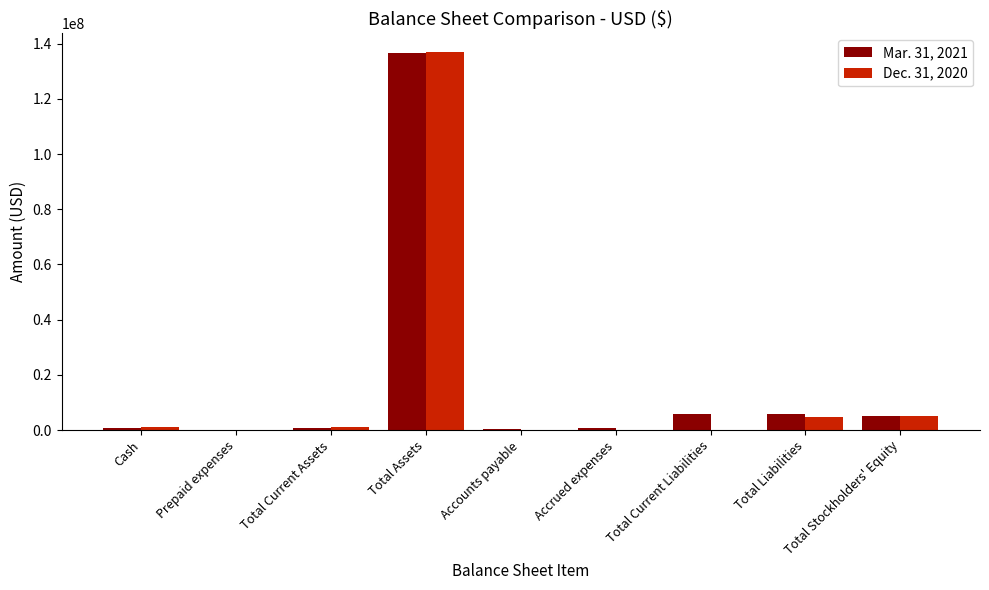

The value of Mar. 31, 2021 at Total Stockholders' Equity is 5000009. True or false?

True